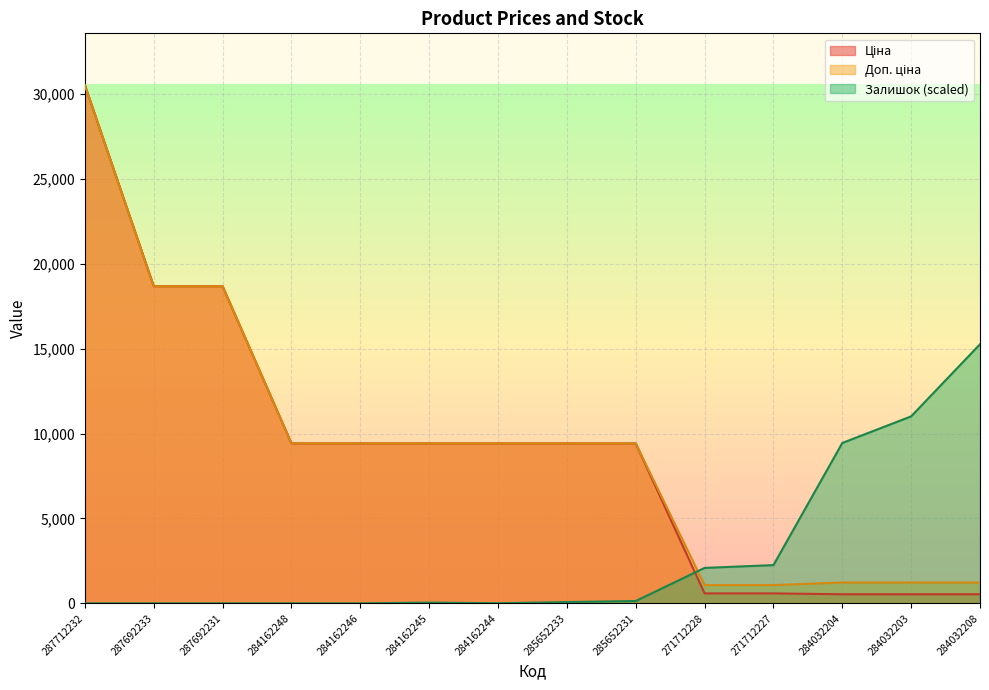

At which label is Залишок closest to 7628?

284032204